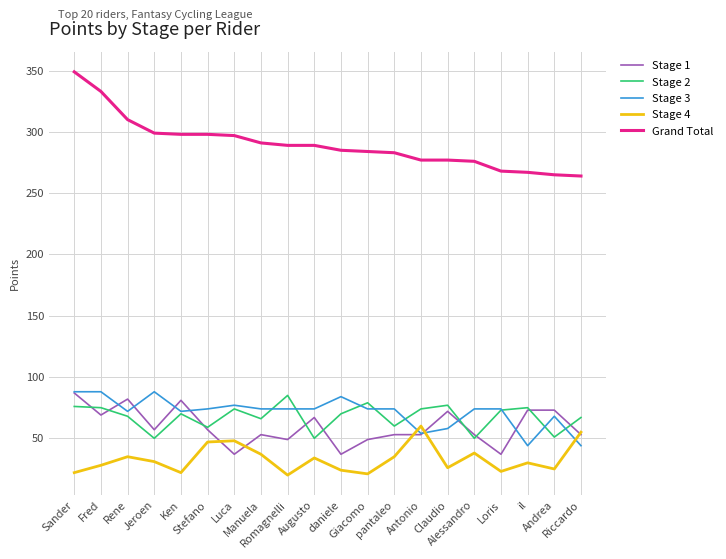

What position from the left is Fred?

2